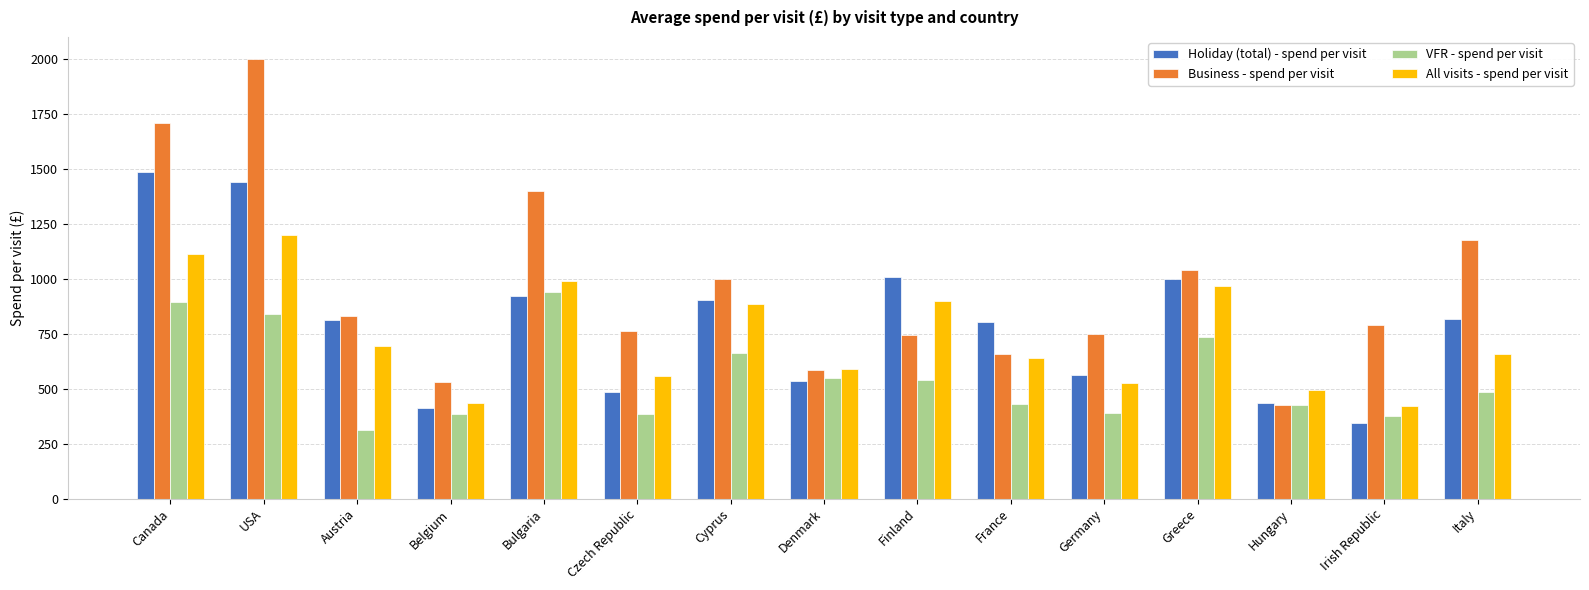

Between Austria and Belgium, which series saw the biggest shift?

Holiday (total) - spend per visit